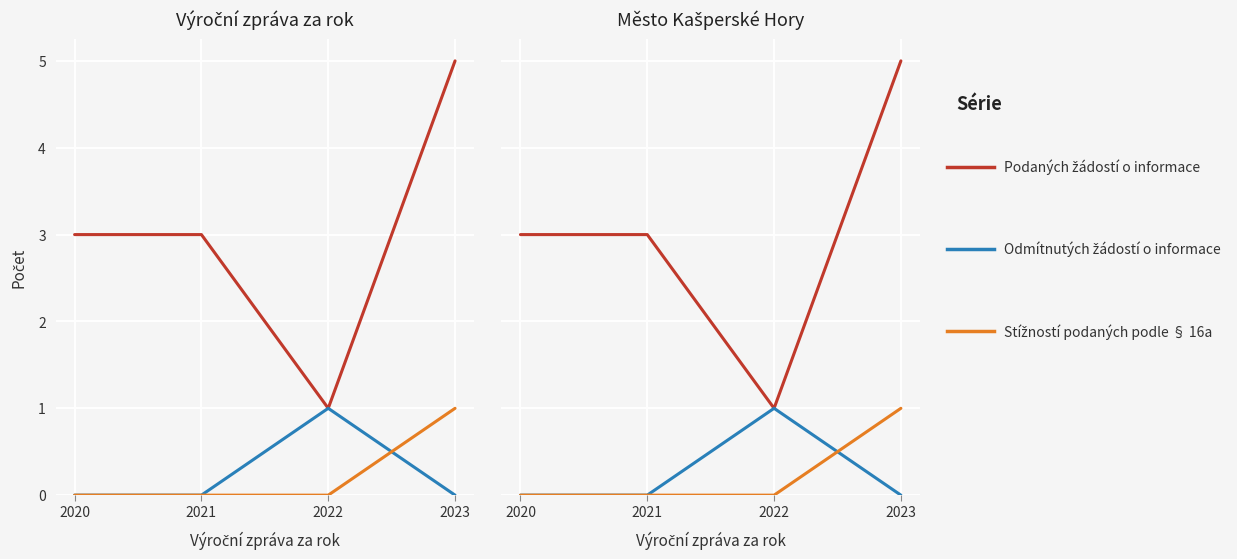

Is the value of Počet odmítnutých žádostí o informace at 2022 greater than the value of Počet stížností podaných podle § 16a at 2022?

Yes